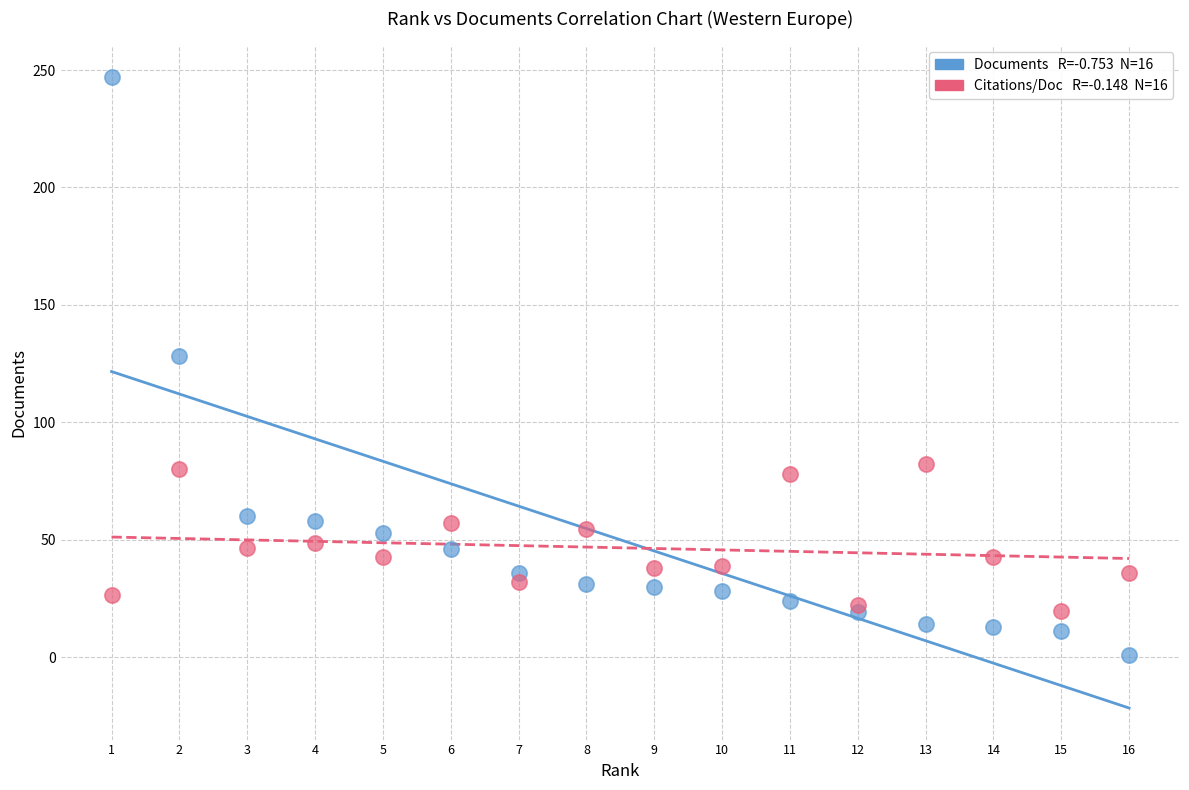

Across all series, what Y value is closest to 124?

128.0